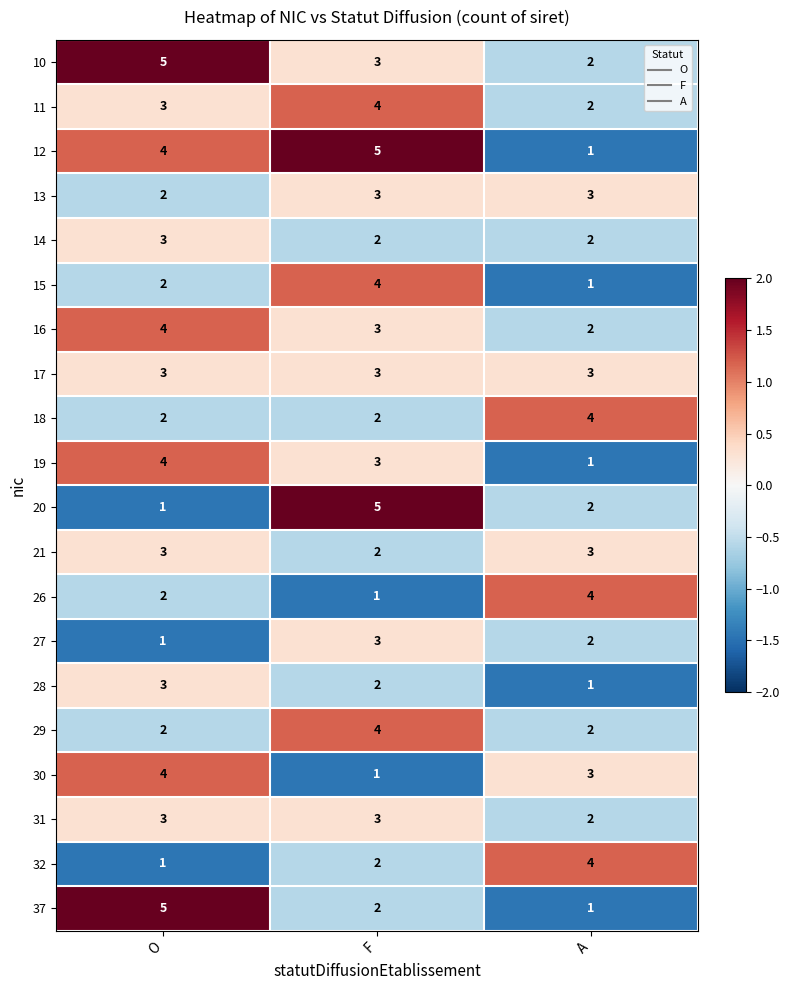

At how many categories does at least one series exceed 1?

3